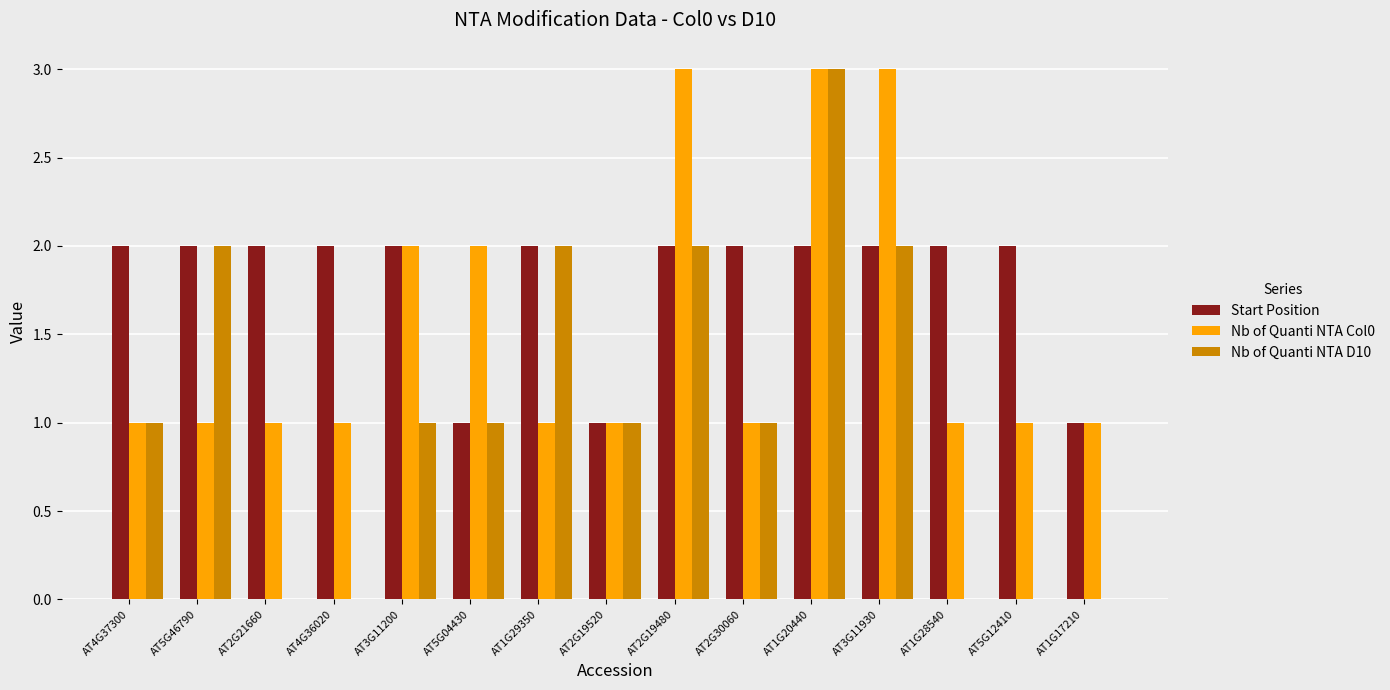

What is the sum of all Start Position values?

27